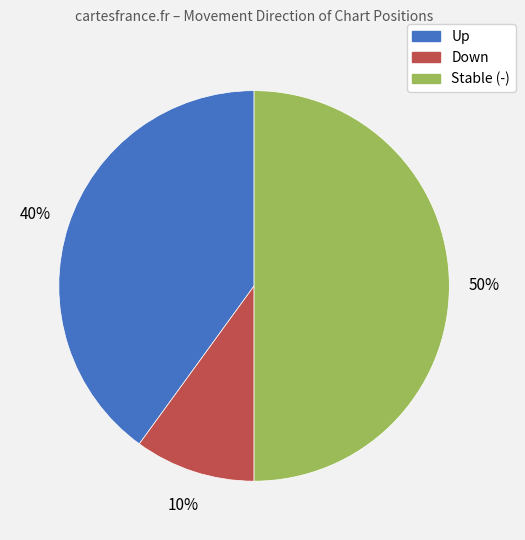

To the nearest percent, what is the average slice percentage?

33%